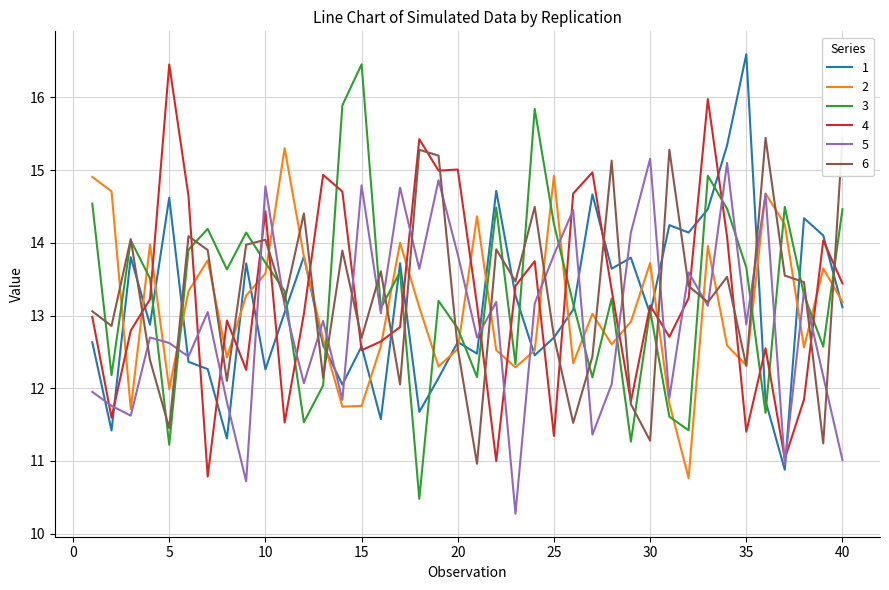

What is the lowest value of the 3 series?

10.5